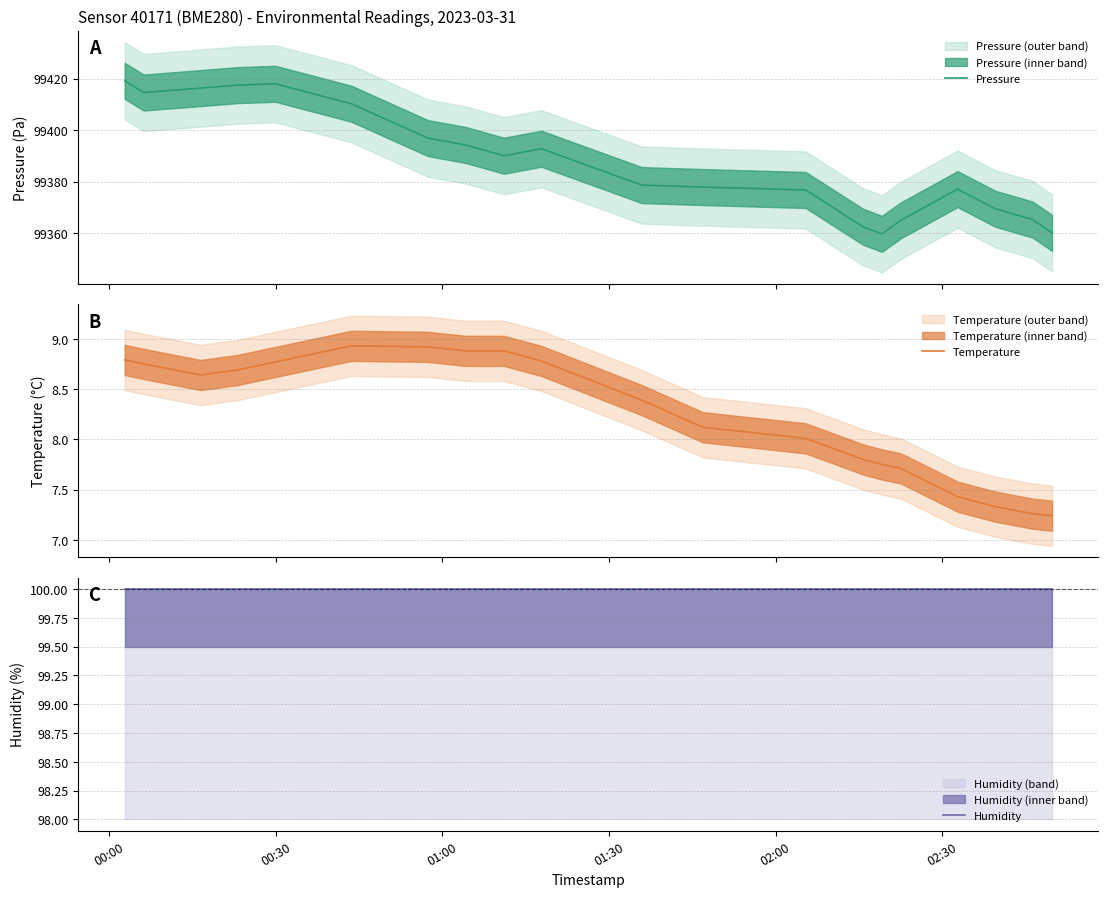

What is the highest value of the Pressure series?

99419.1